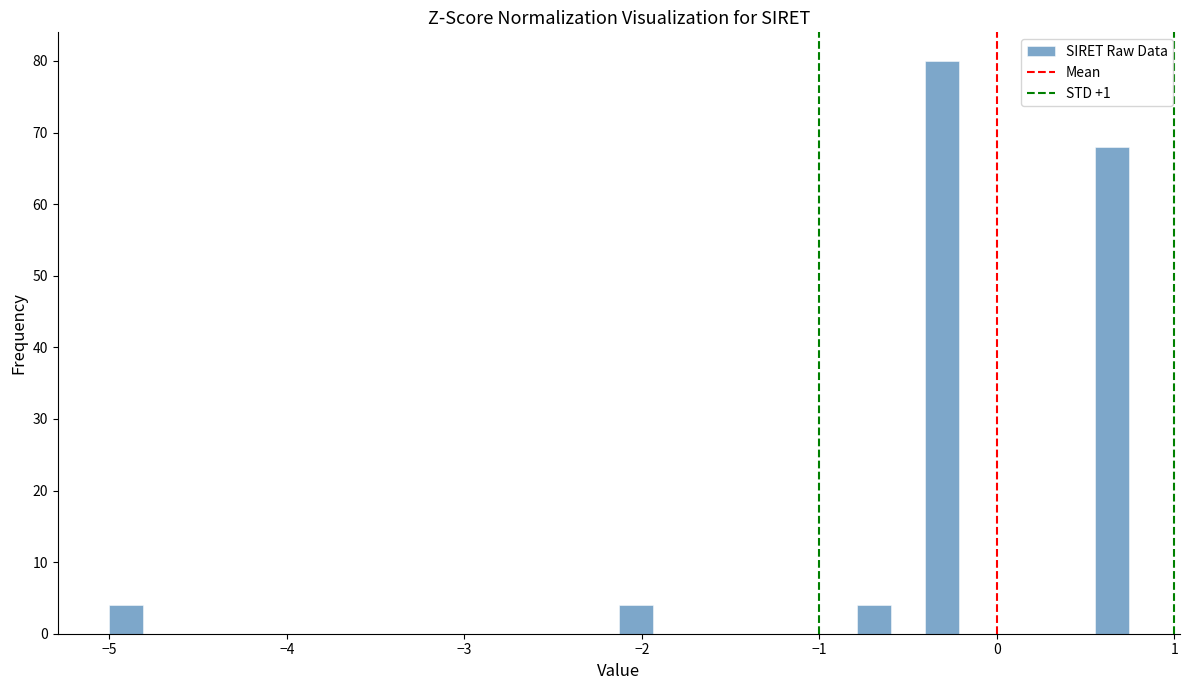

Around what value on the x-axis is the tallest bar? Give the approximate position of its centre, as read against the axis.

-0.3